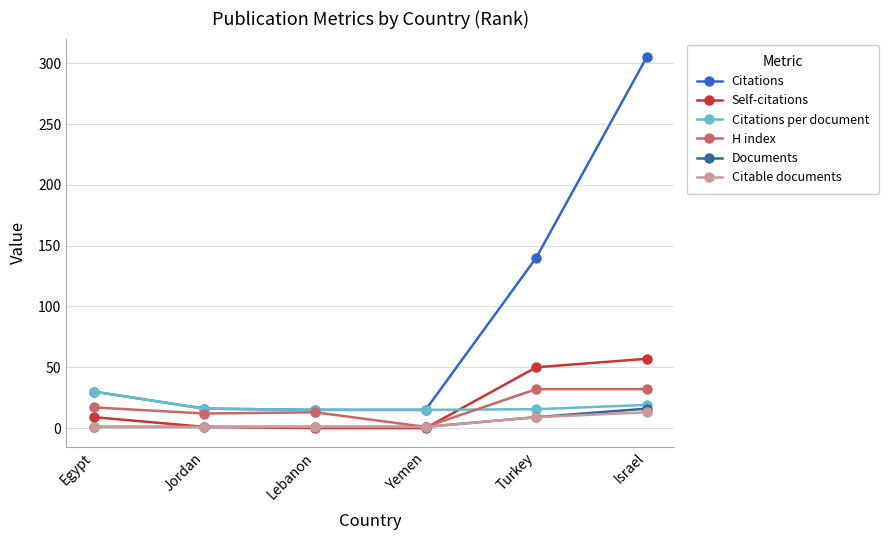

True or false: H index and Self-citations intersect in this chart.

True